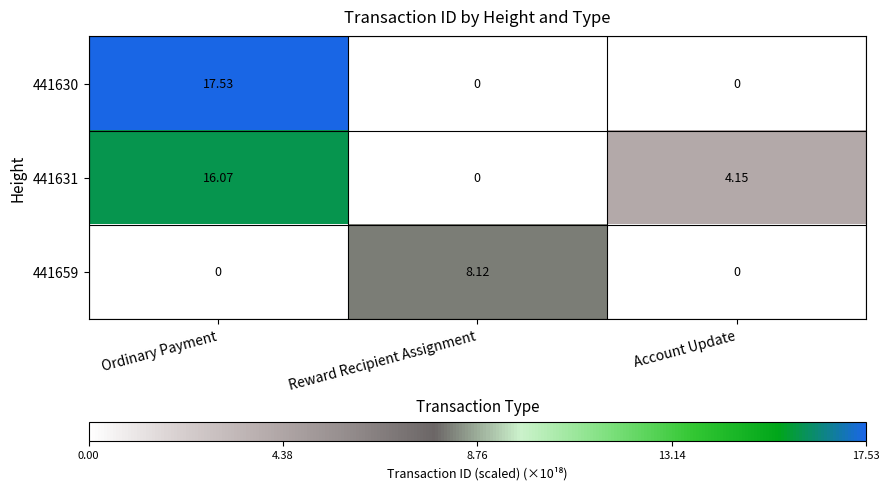

At which category does the chart reach its peak across all series?

Ordinary Payment